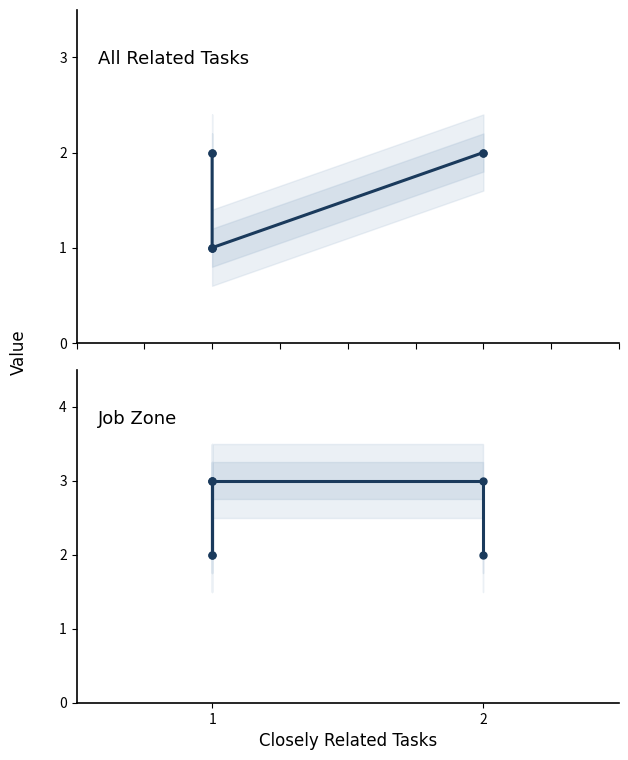

At 1, list the series in order from largest to smallest.

Job Zone, All Related Tasks